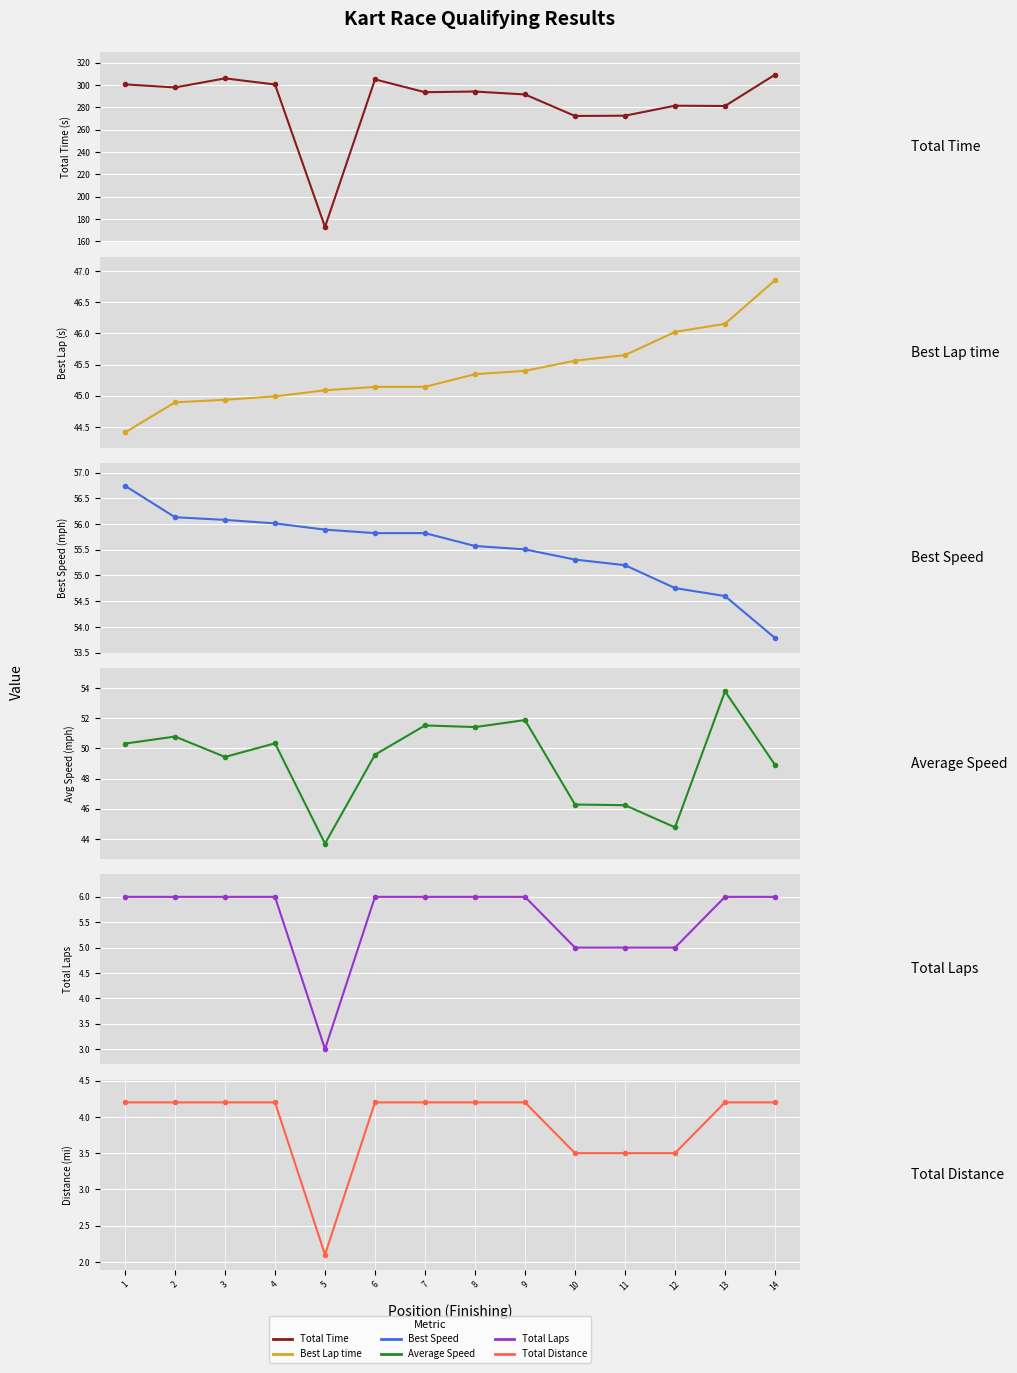

At which label does Total Time reach its minimum?

5